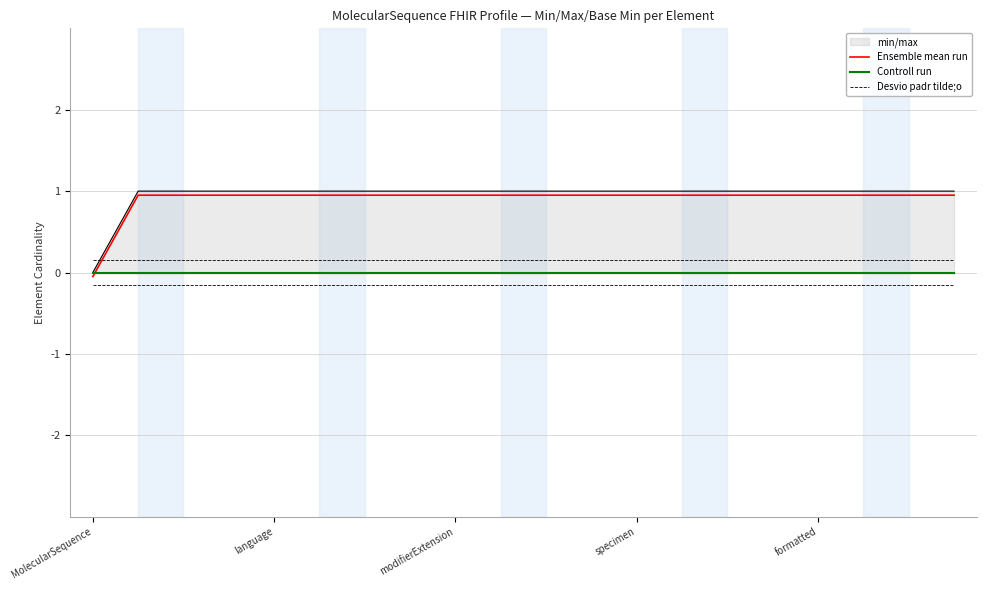

True or false: Ensemble mean run and Desvio padr tilde;o cross at least once.

True